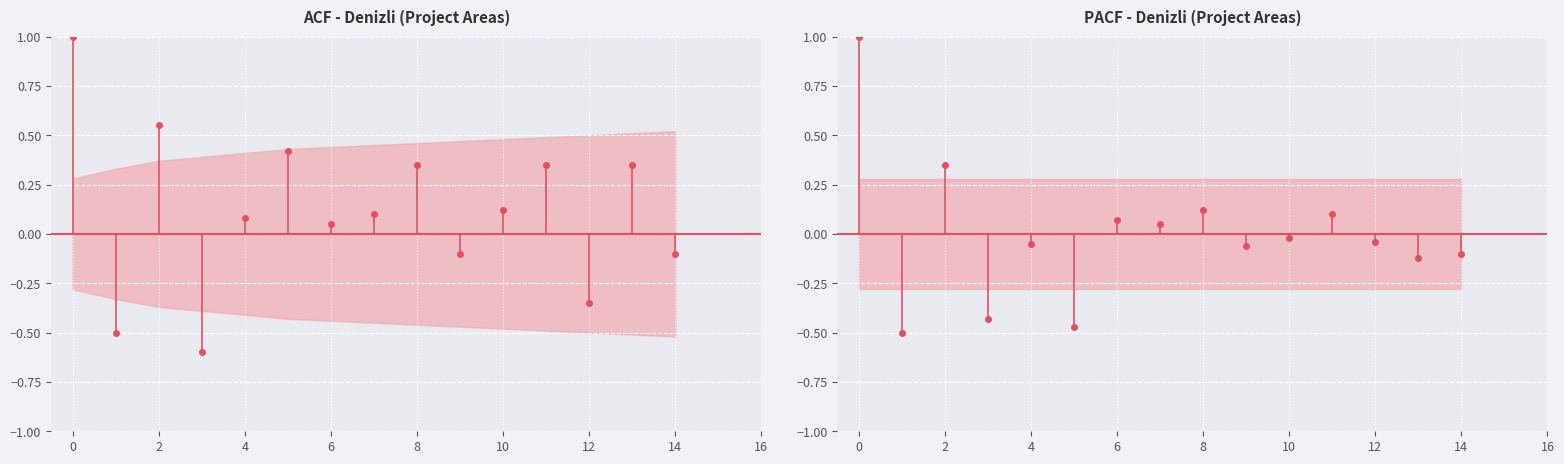

How many values in the PACF lag 0 series are below 1?

1